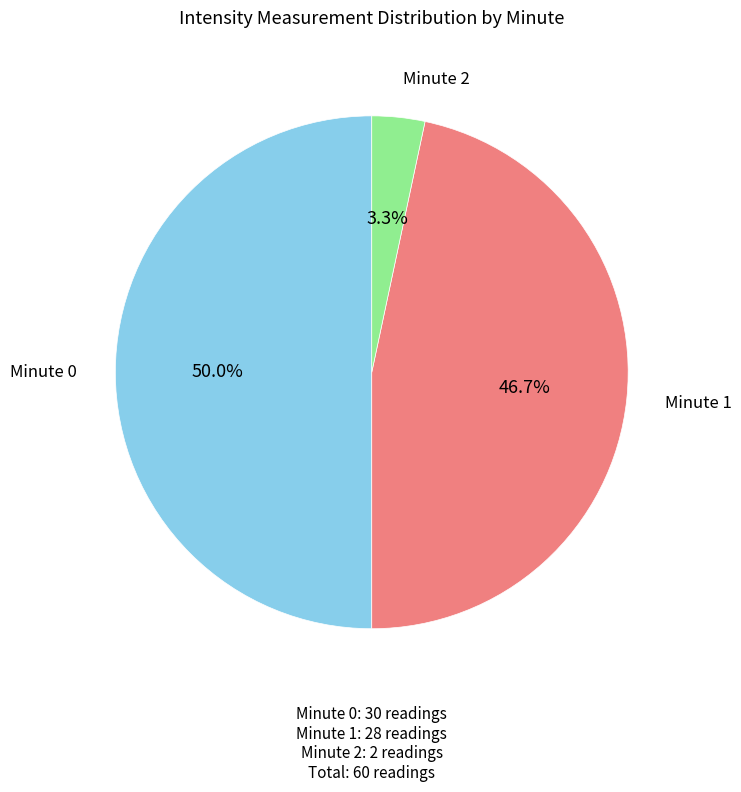

Is Minute 2 the majority of the pie?

No